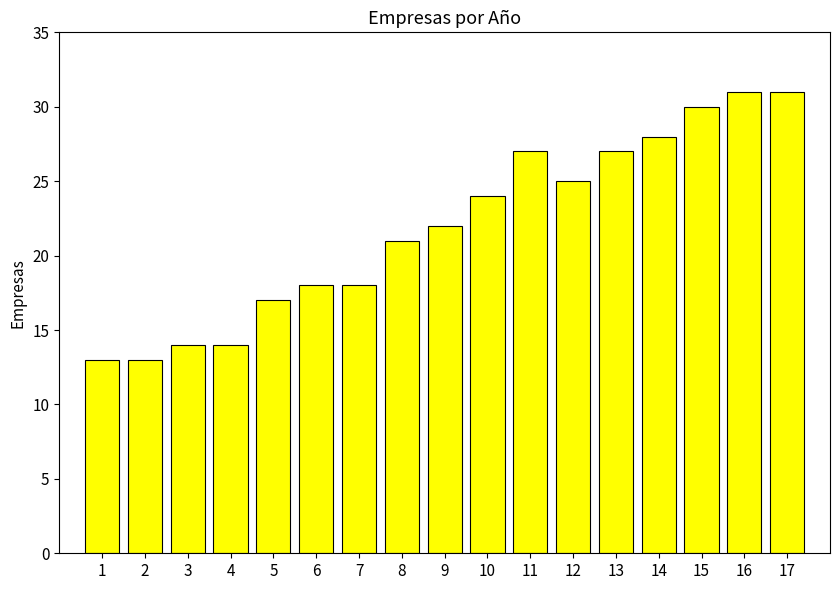

Is it true that the value at 14 is 28?

True